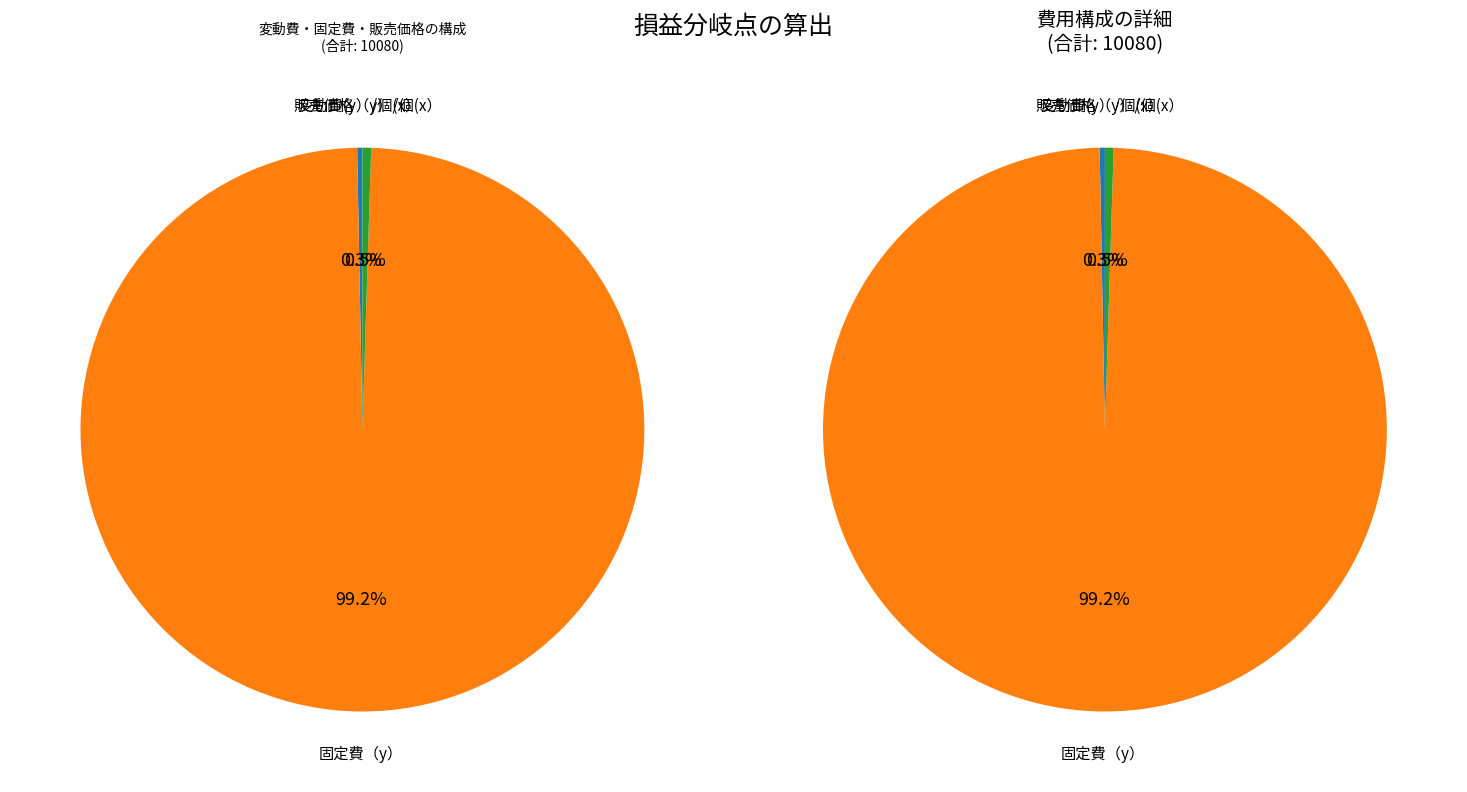

To the nearest percent, what is the difference between the largest and smallest slice percentages?

99%